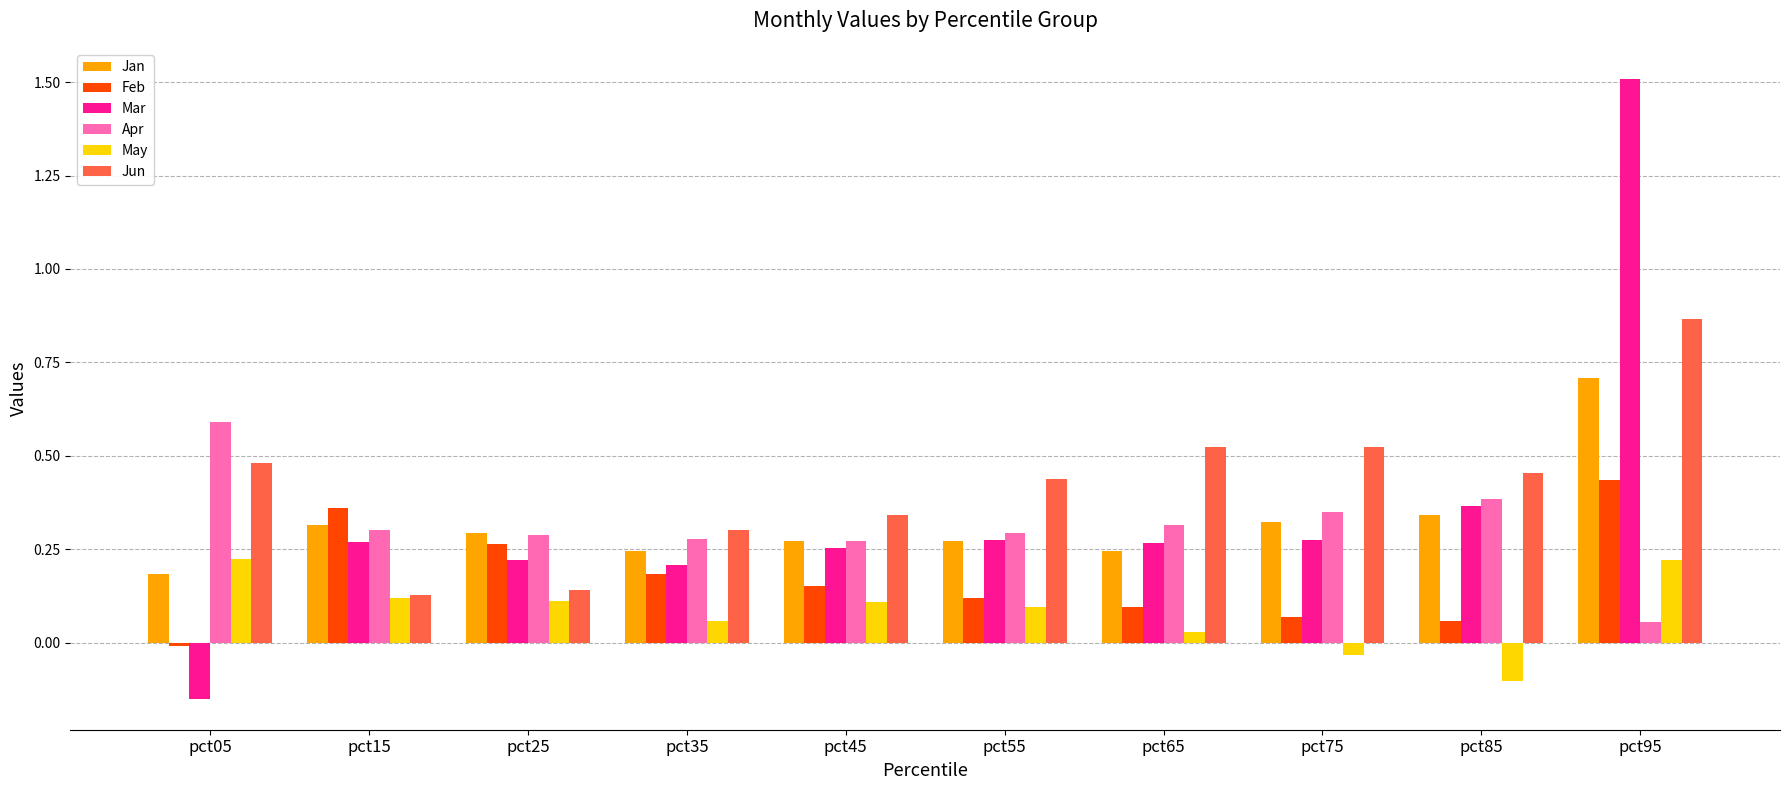

Count the number of categories in the chart.

10